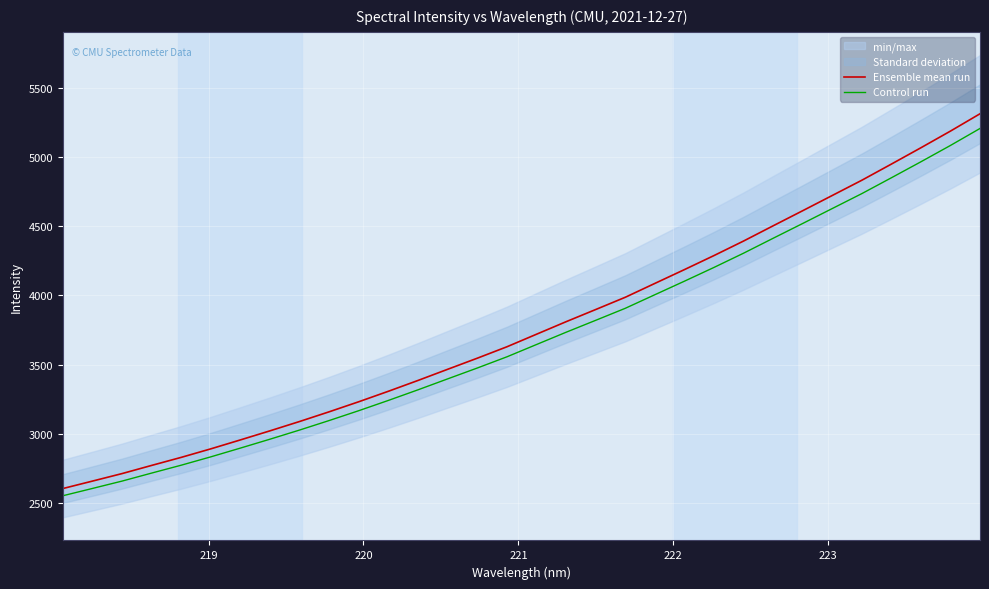

What is the maximum value for Ensemble mean run?

5313.8